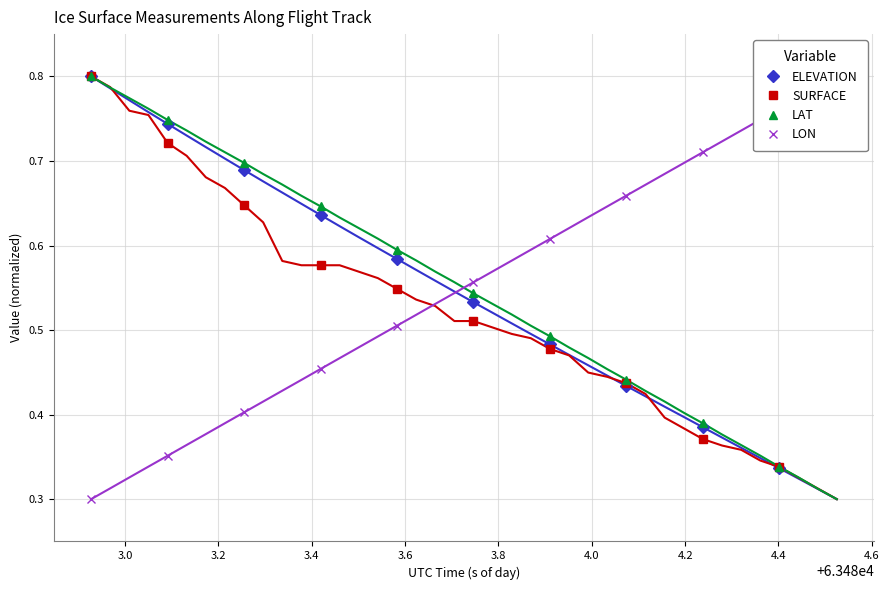

What is the value of the SURFACE point at the 1st from the left?

0.8